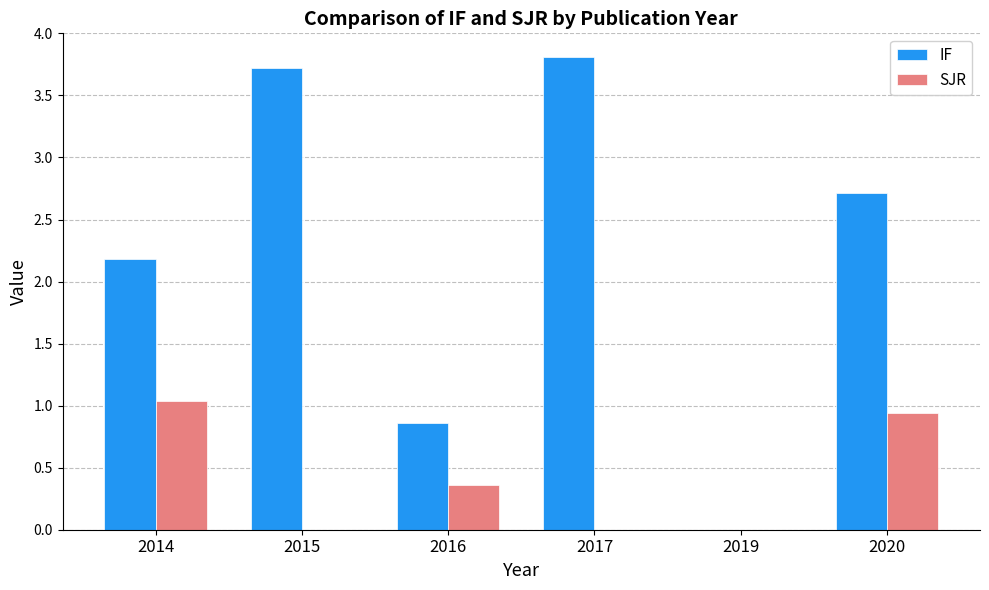

Which series changed the most between 2017 and 2019?

IF